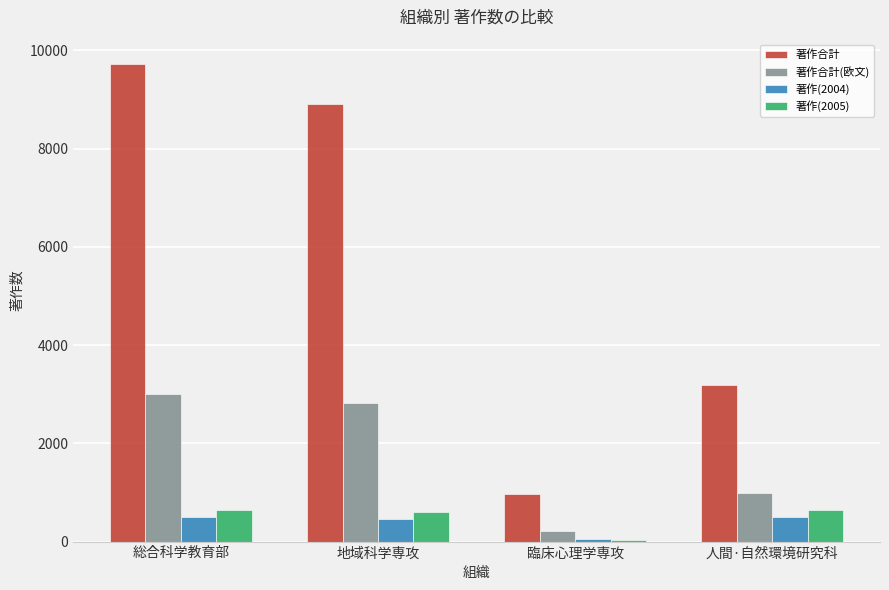

Are the bars grouped side by side (vs. stacked)?

Yes